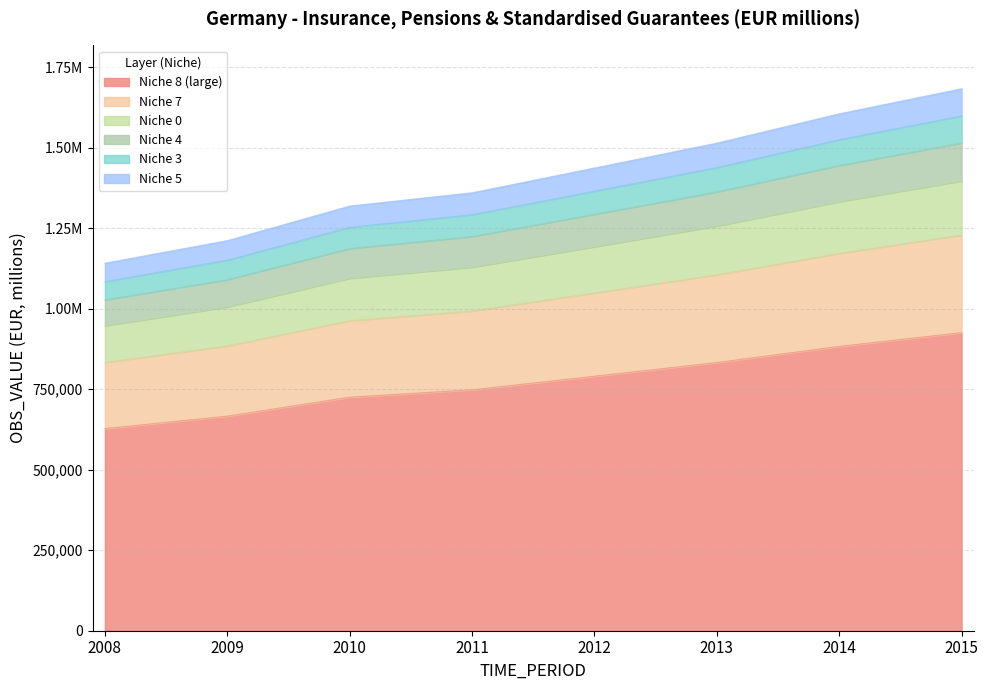

List the labels in order of value, largest first.

2015, 2014, 2013, 2012, 2011, 2010, 2009, 2008